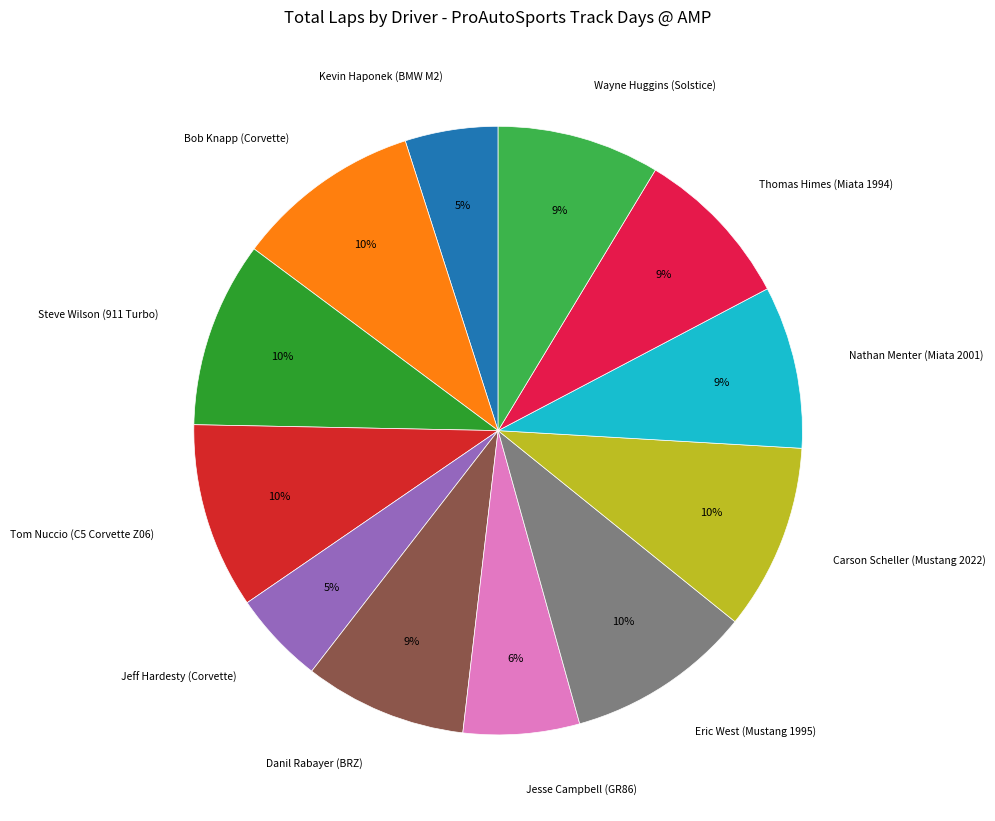

Count the number of slices in the pie.

12